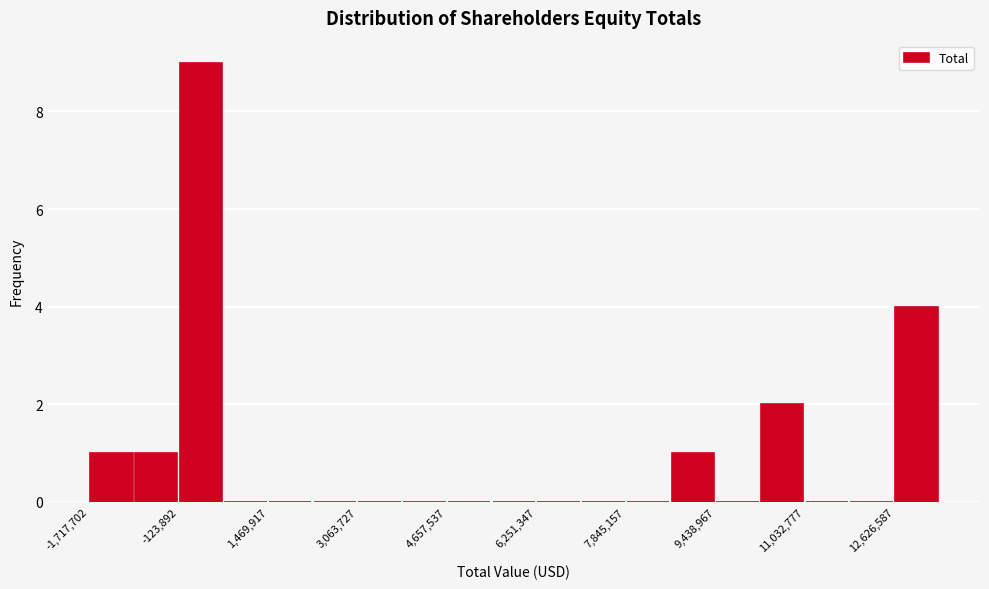

Read against the x-axis, roughly where is the centre of the tallest bar?

200000